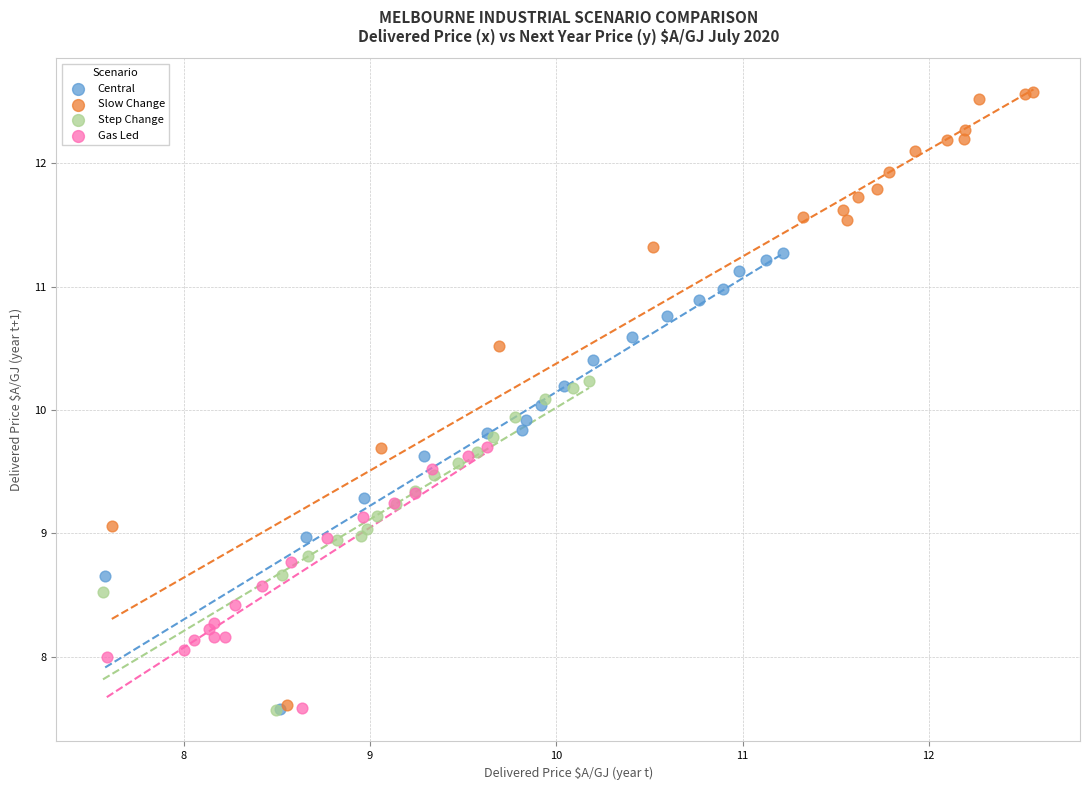

Which series has the widest spread of Y values?

Slow Change